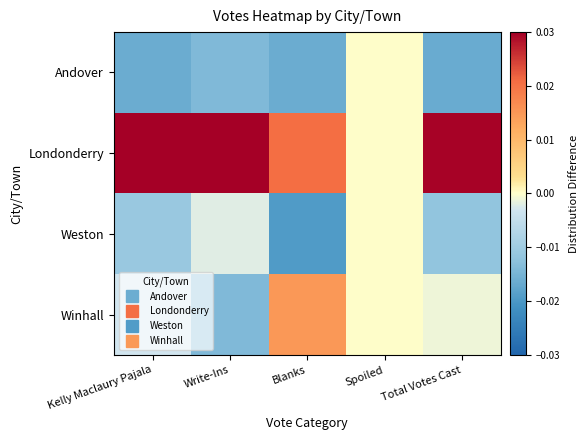

Between Total Votes Cast and Spoiled, which is larger?

Spoiled